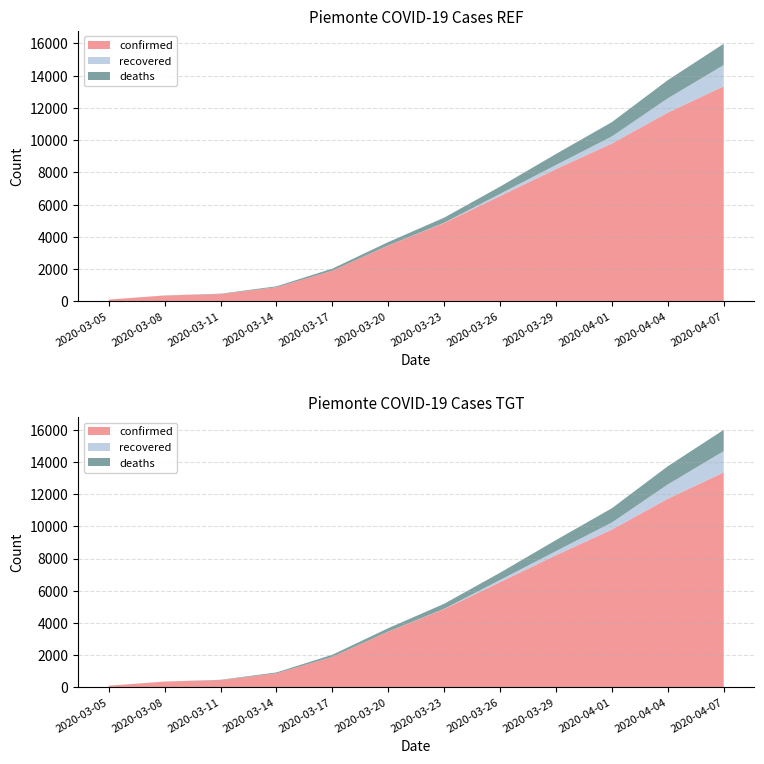

Reading left to right, extract all data points from this chart.

confirmed: 108	360	453	873	1897	3461	4861	6534	8206	9795	11709	13343
recovered: 0	0	0	0	0	8	17	135	254	439	888	1320
deaths: 2	5	21	59	133	209	315	449	684	886	1128	1319